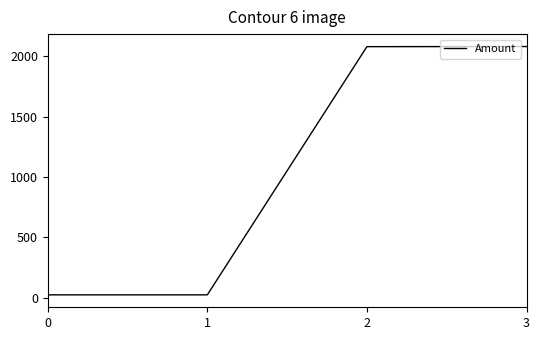

True or false: there are more than 2 points higher than both neighbors.

False